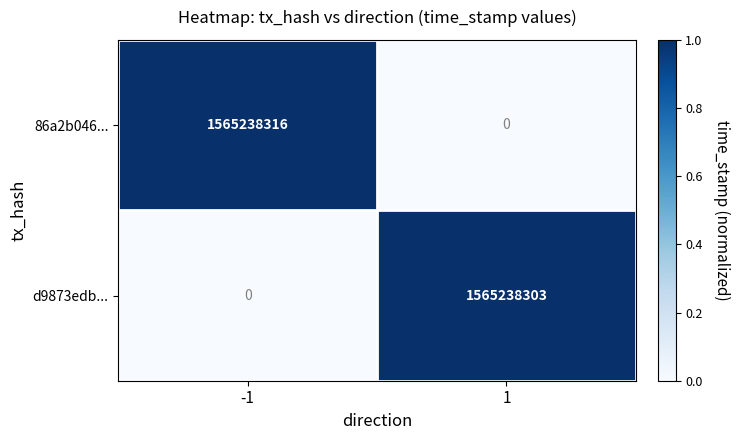

Which series has the largest range (max minus min)?

86a2b046...